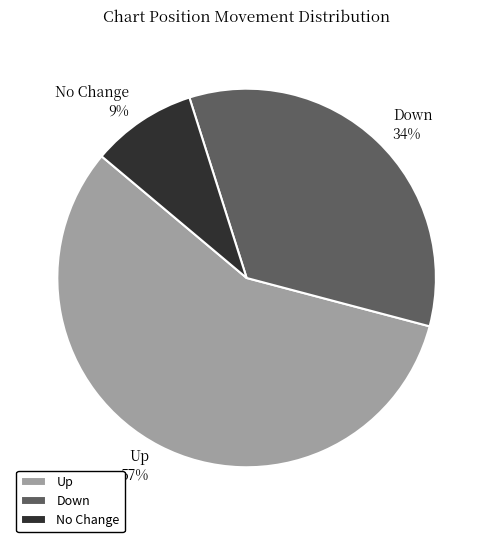

Rank the categories by value from lowest to highest.

No Change, Down, Up